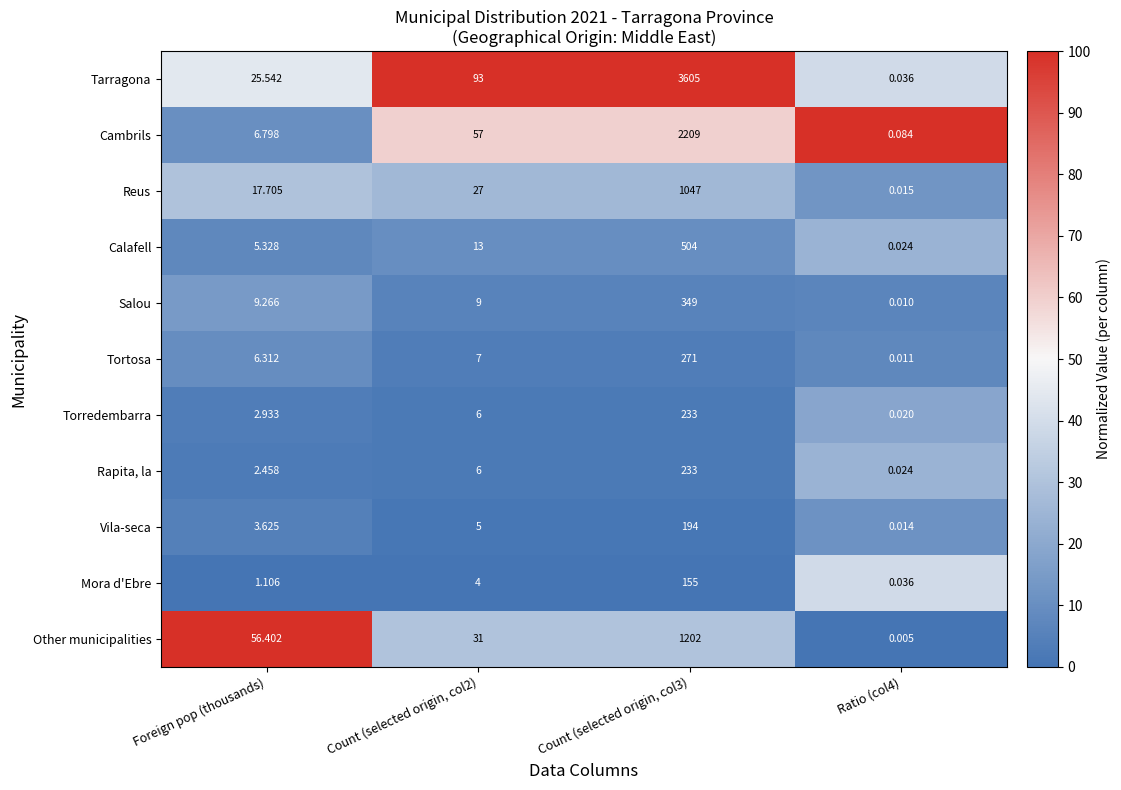

At which label is Salou closest to 174?

Foreign pop (thousands)